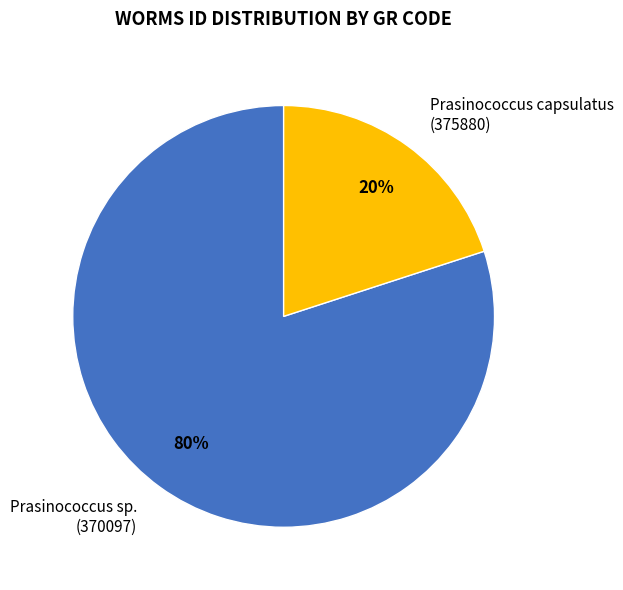

How many segments does this pie chart have?

2